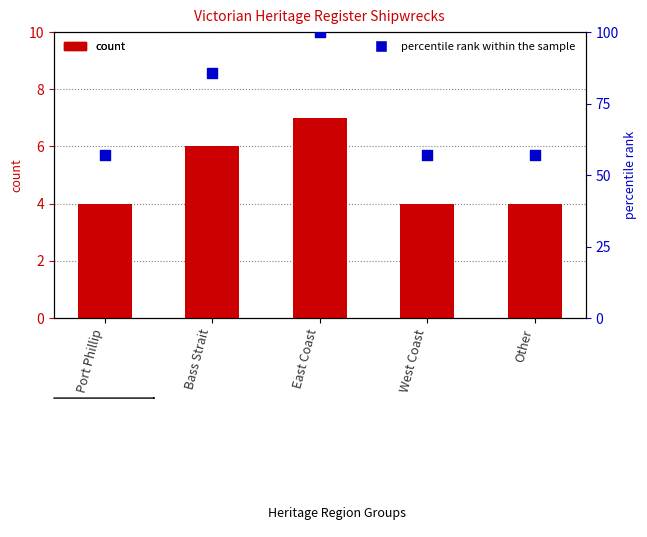

What are all the series names shown in the legend?

count, percentile rank within the sample